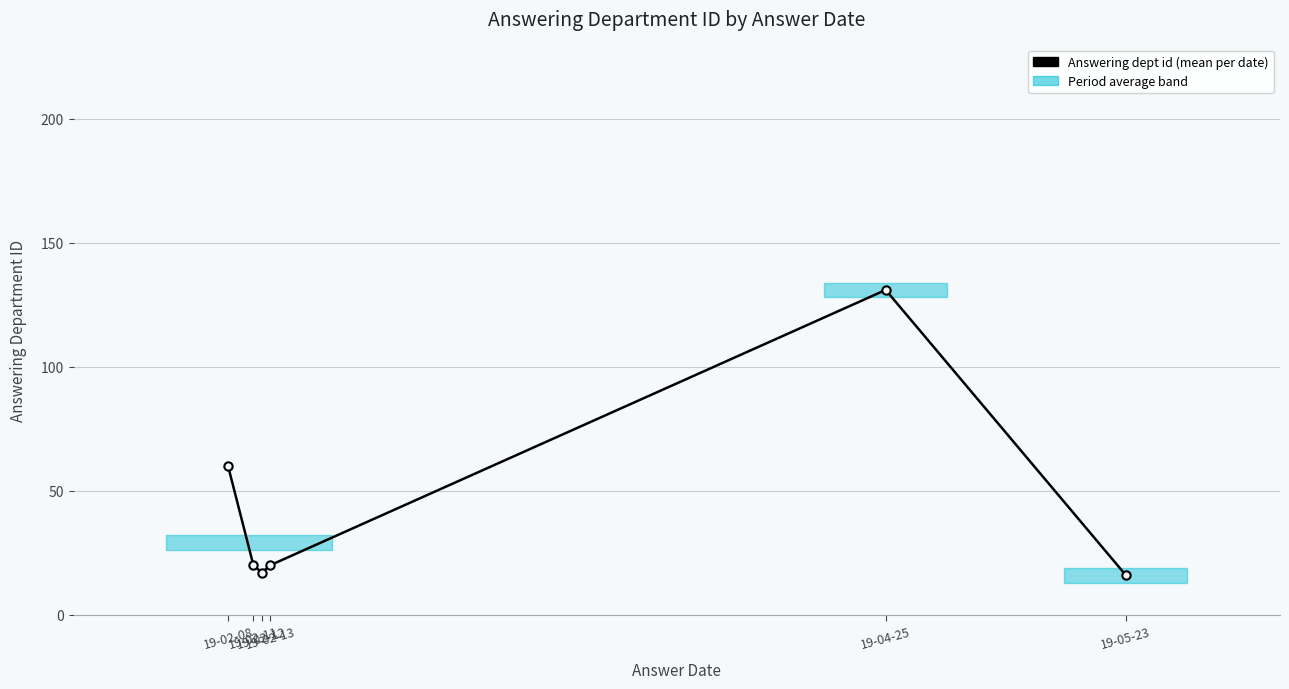

At which category does the data reach its first local valley?

19-02-12